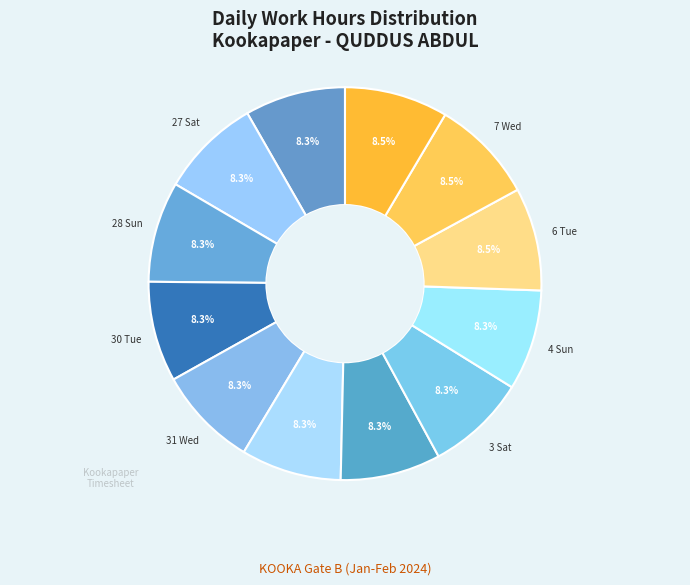

Does any single category account for the majority?

No